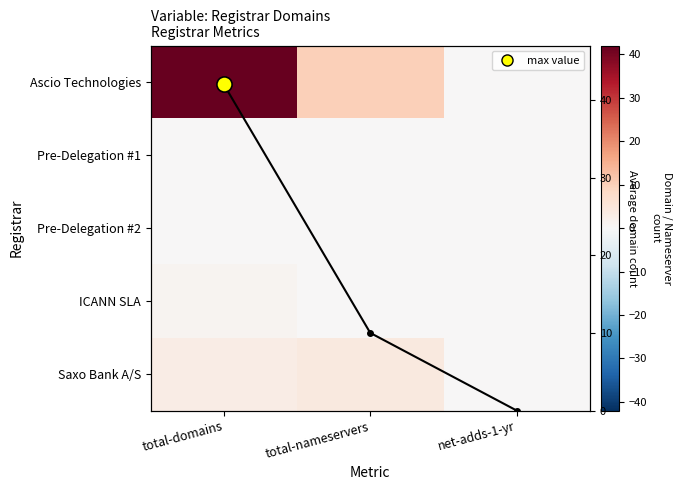

Which series has the largest total across all categories?

Ascio Technologies